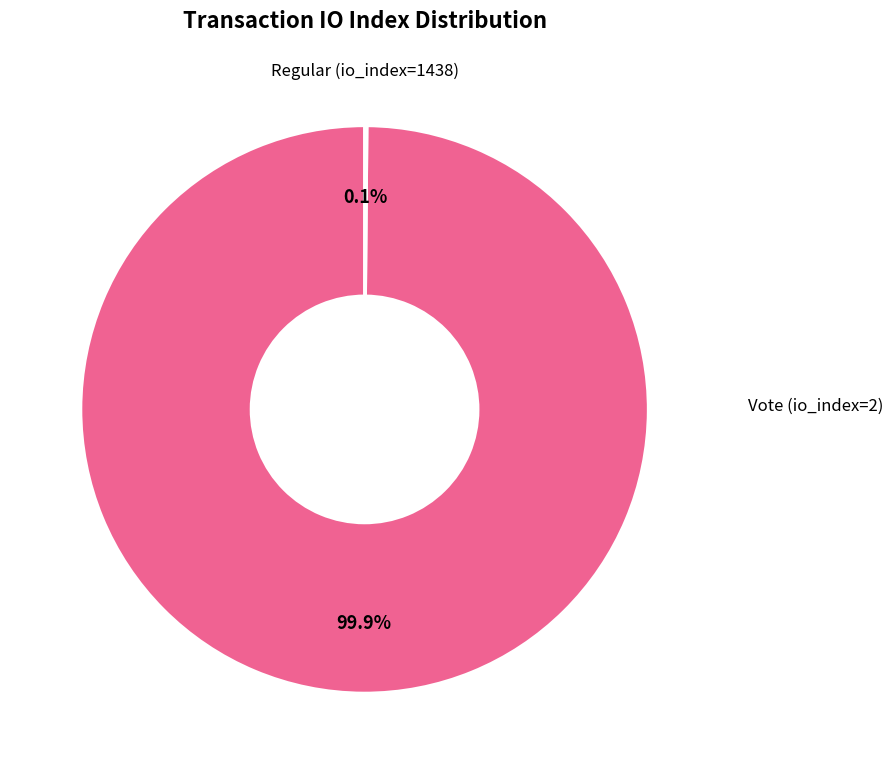

Does any single category account for the majority?

Yes